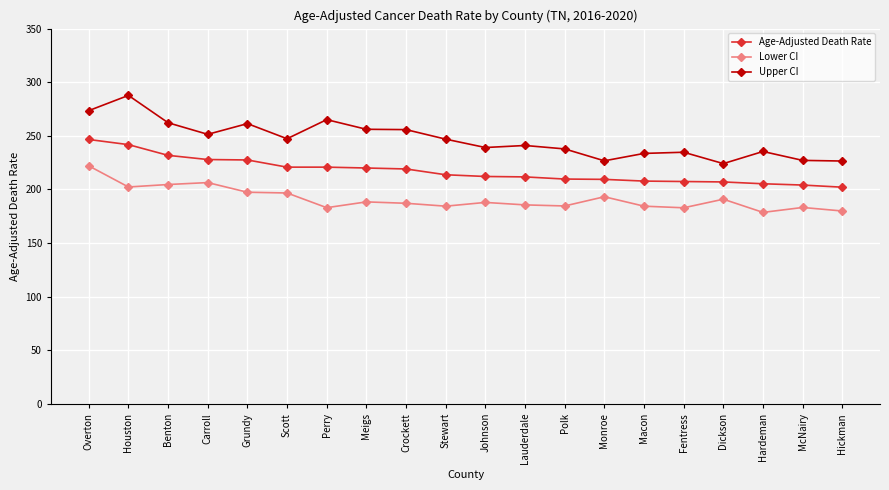

What is the label of the 20th point from the right?

Overton